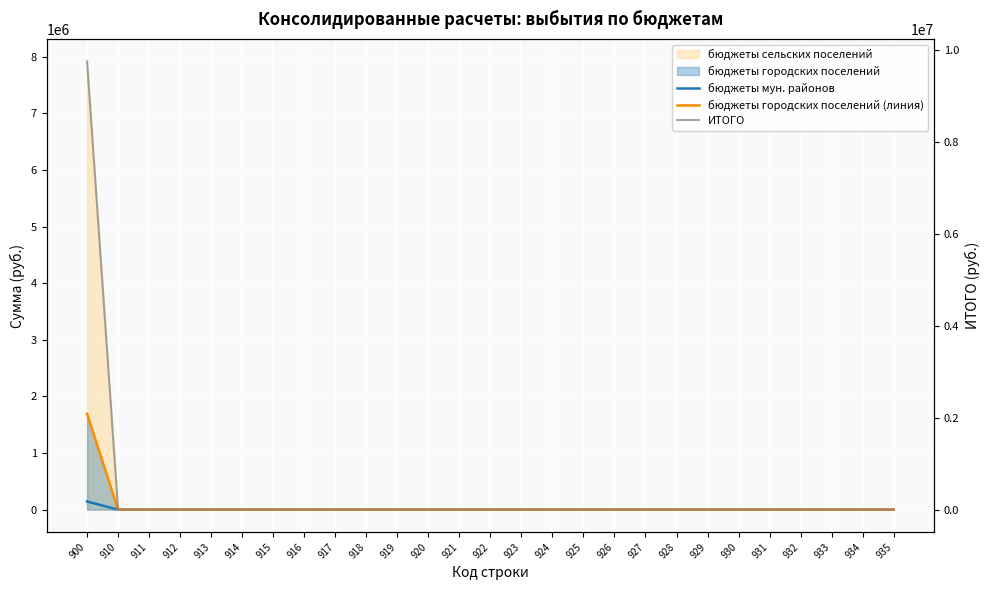

True or false: ИТОГО and бюджеты городских поселений (линия) cross at least once.

False